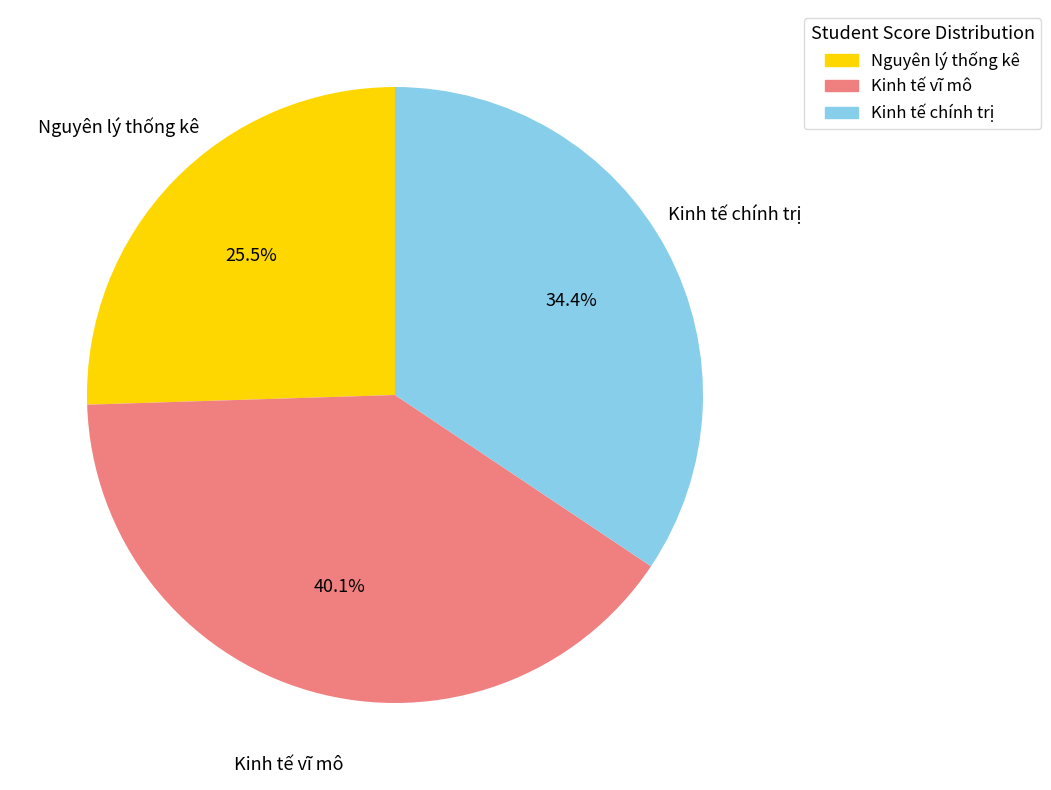

Is there any slice that represents more than half of the pie?

No